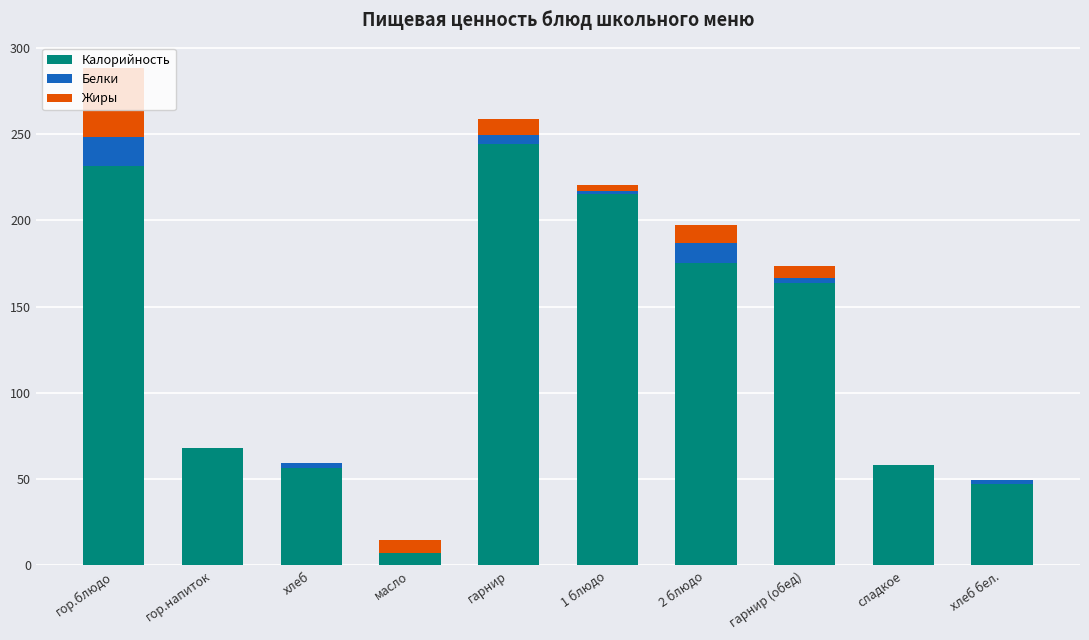

What is the sum of the Калорийность values at гарнир (обед) and гор.напиток?

231.5